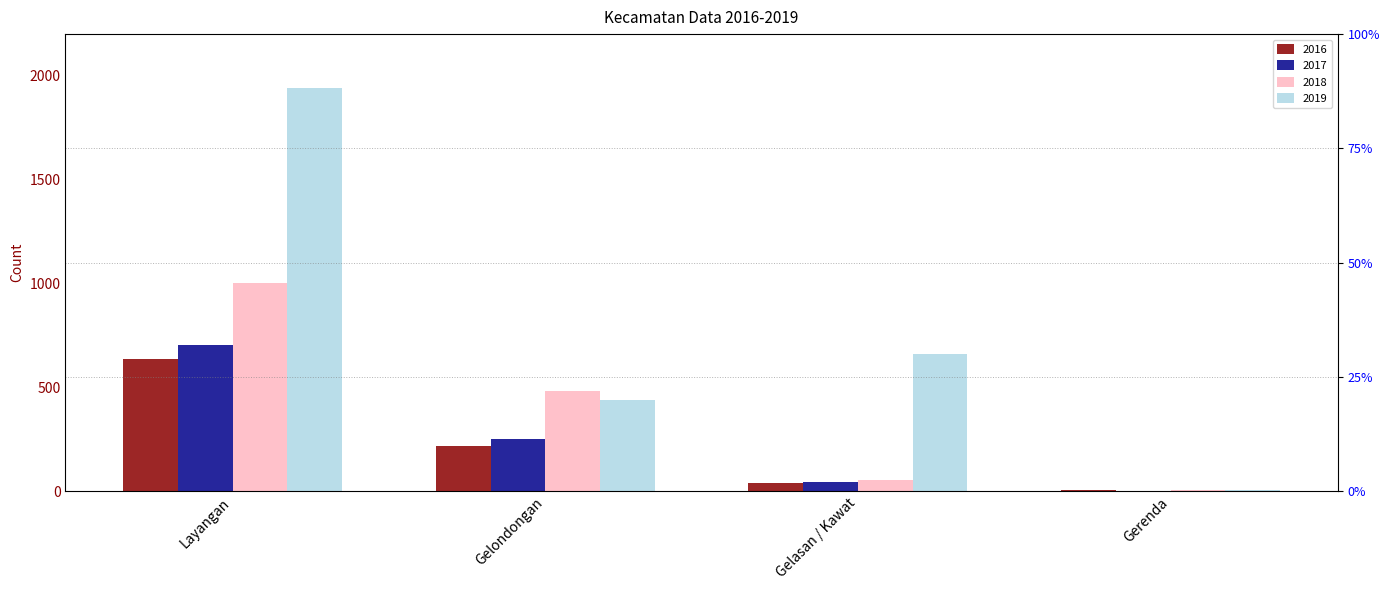

Reading left to right, transcribe all the data shown in this chart.

2016: 637	218	37	8
2017: 702	252	43	3
2018: 1003	480	53	4
2019: 1943	440	662	4